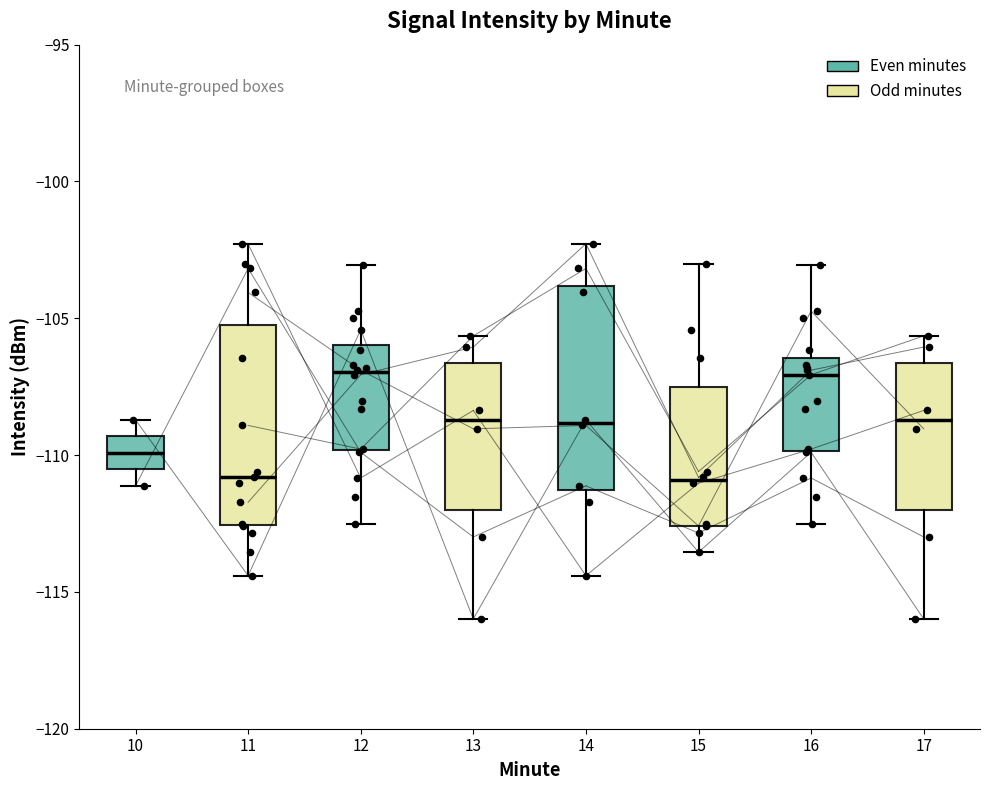

Where does the upper whisker of the box at x = 11 end on the y-axis? The values are not printed on the chart, so give them approximately, as read against the axis.

-102.5